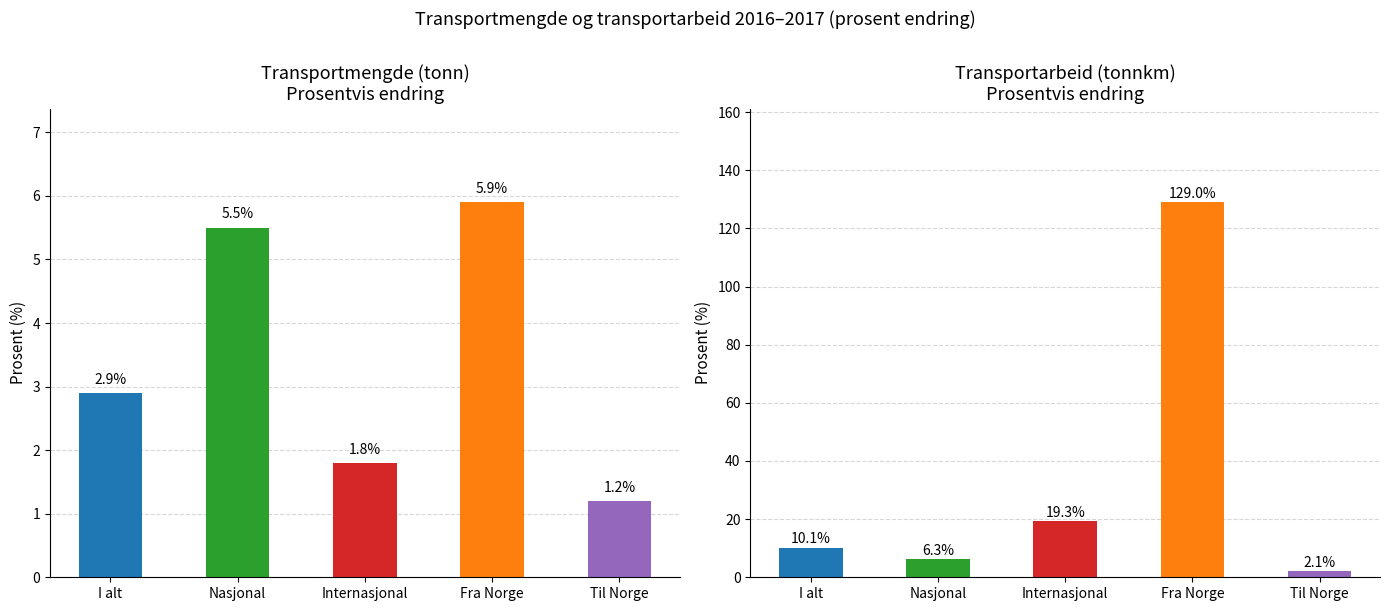

Read the value at I alt.

10.1